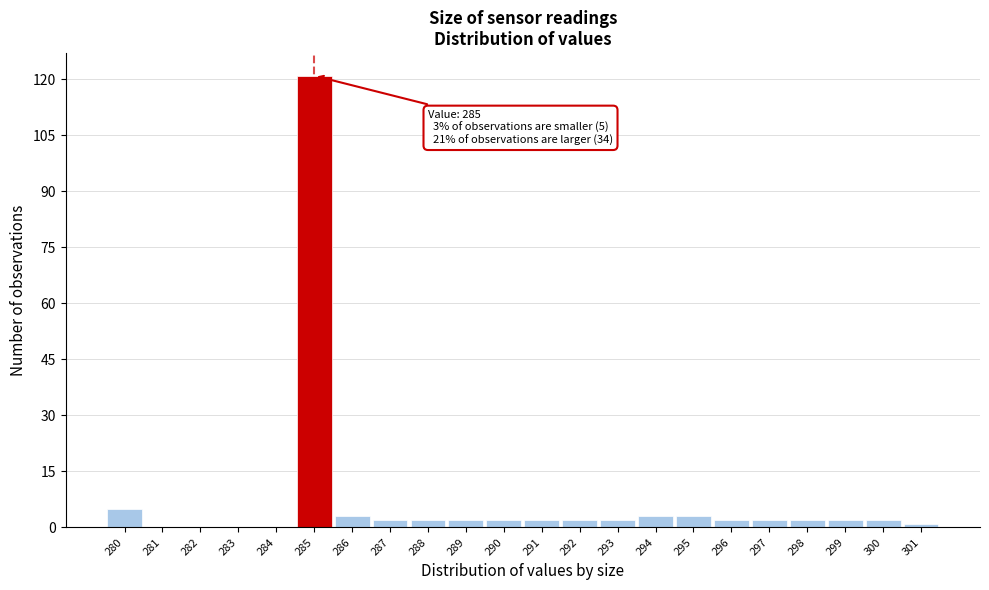

Which range on the x-axis has the tallest bar?

284.5 to 285.5